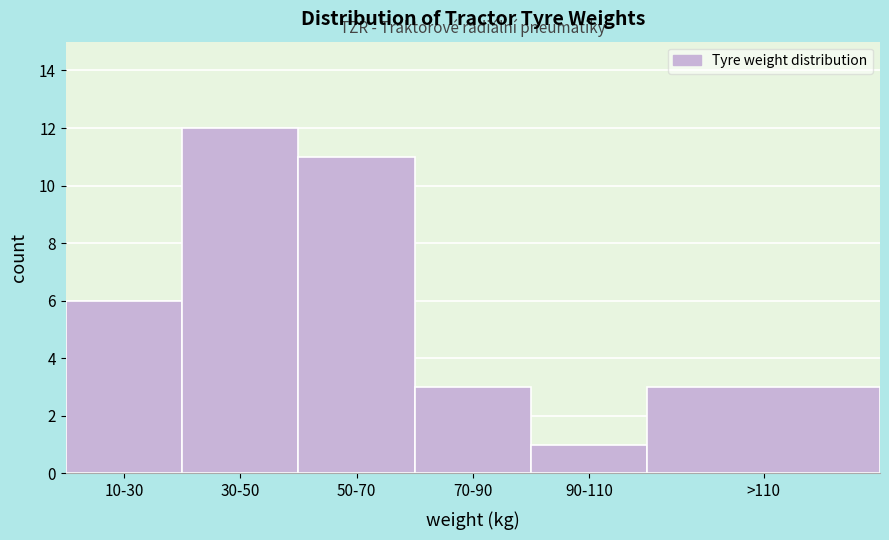

Reading right to left, extract all data points from this chart.

3	1	3	11	12	6